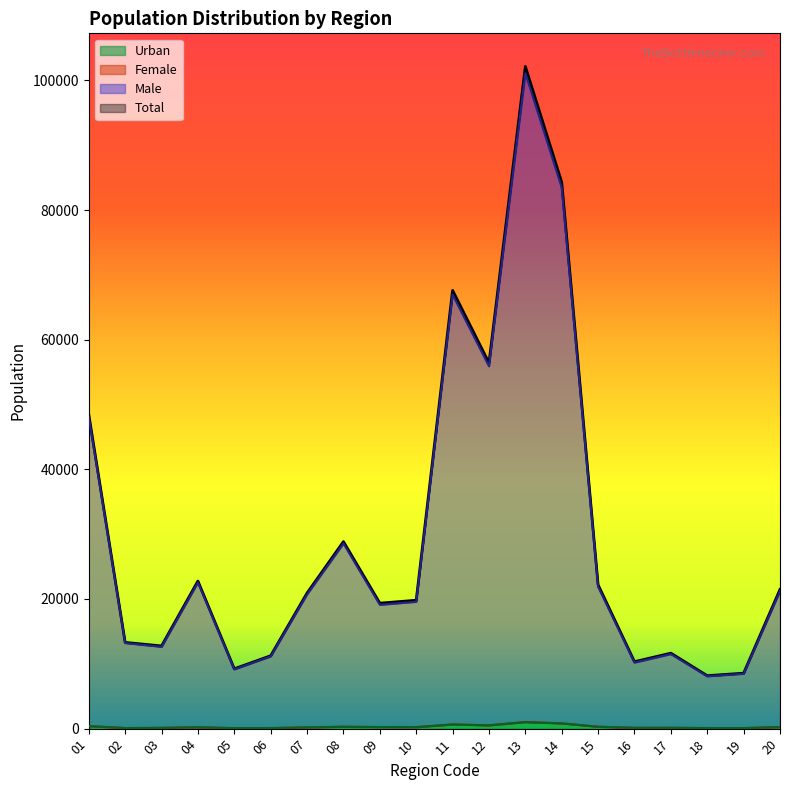

List the labels in order of Male value, smallest first.

18, 19, 05, 16, 06, 17, 03, 02, 09, 10, 07, 20, 15, 04, 08, 01, 12, 11, 14, 13